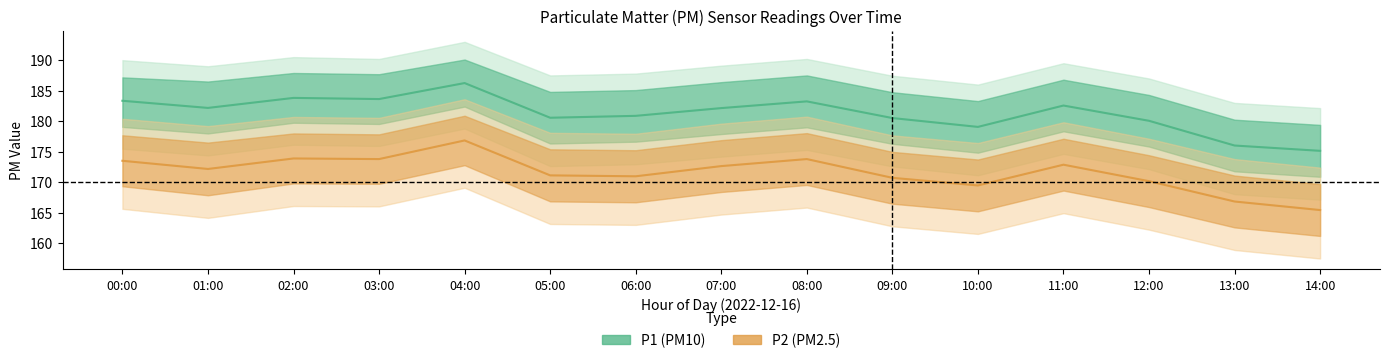

At which category is the sum across all series the highest?

04:00